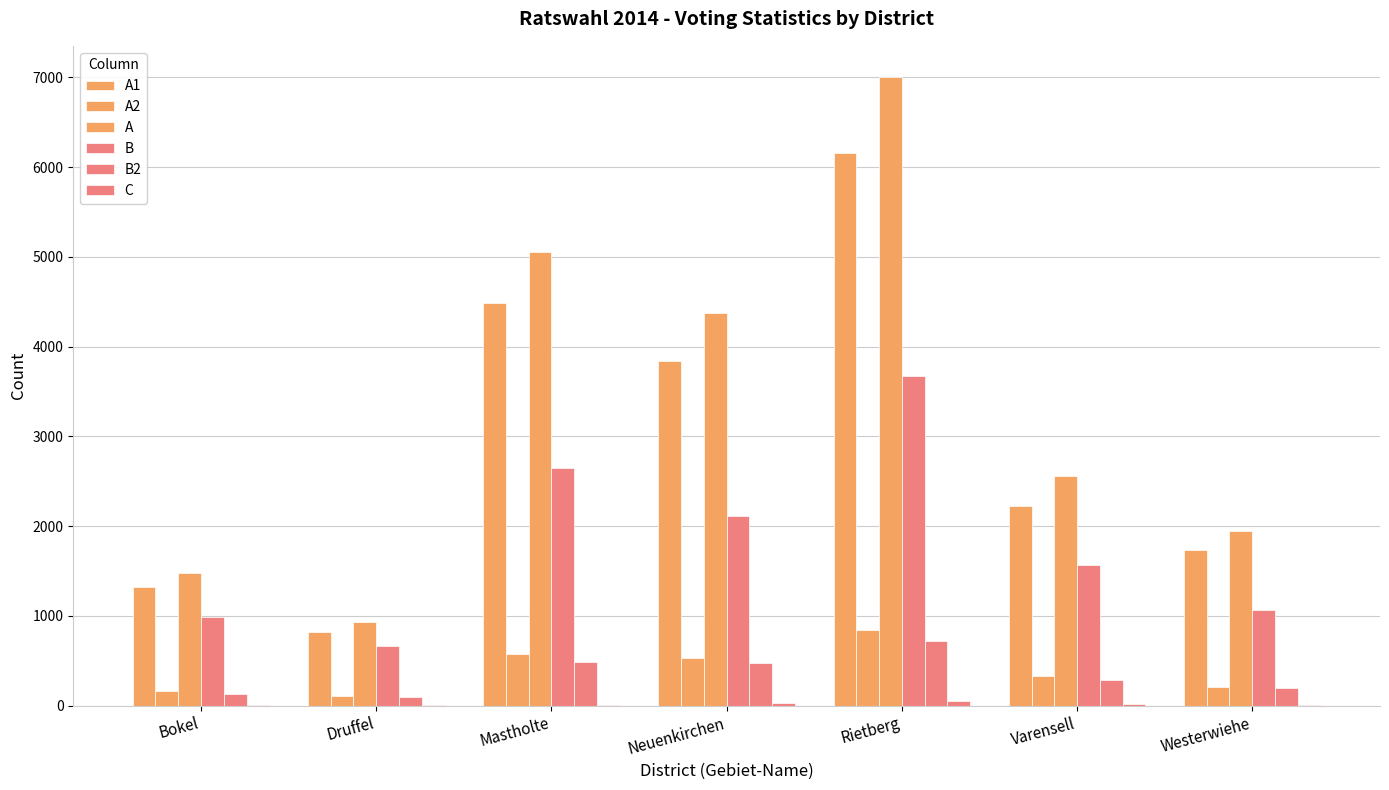

What is the total value across all series at Westerwiehe?

5141